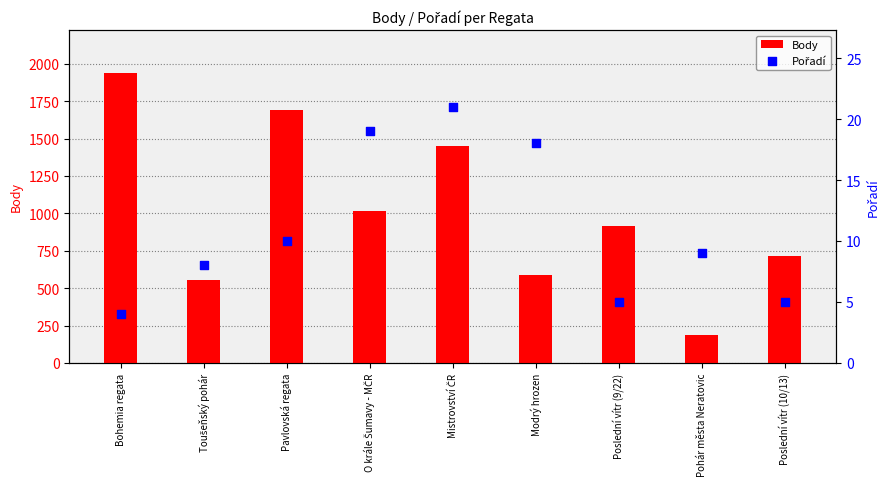

Is the value of Body at Pavlovská regata greater than the value of Pořadí at Poslední vítr (10/13)?

Yes